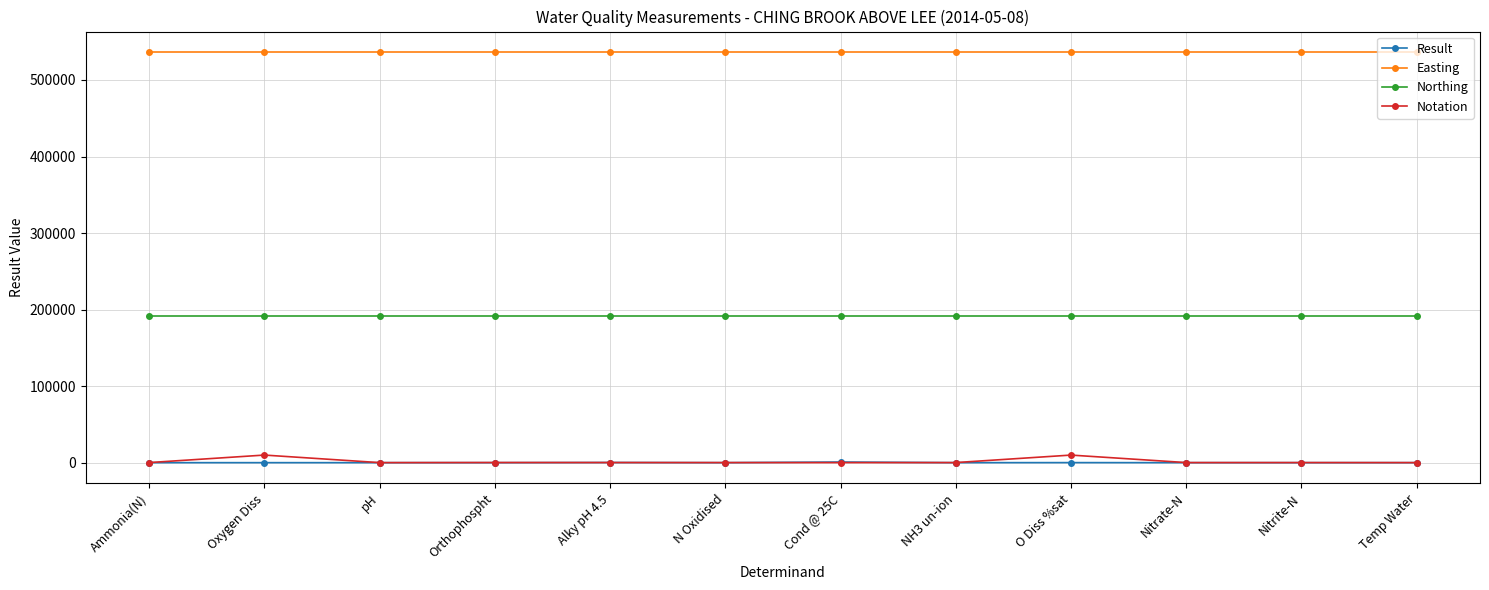

Is the value of Notation at Ammonia(N) greater than the value of Easting at Nitrite-N?

No